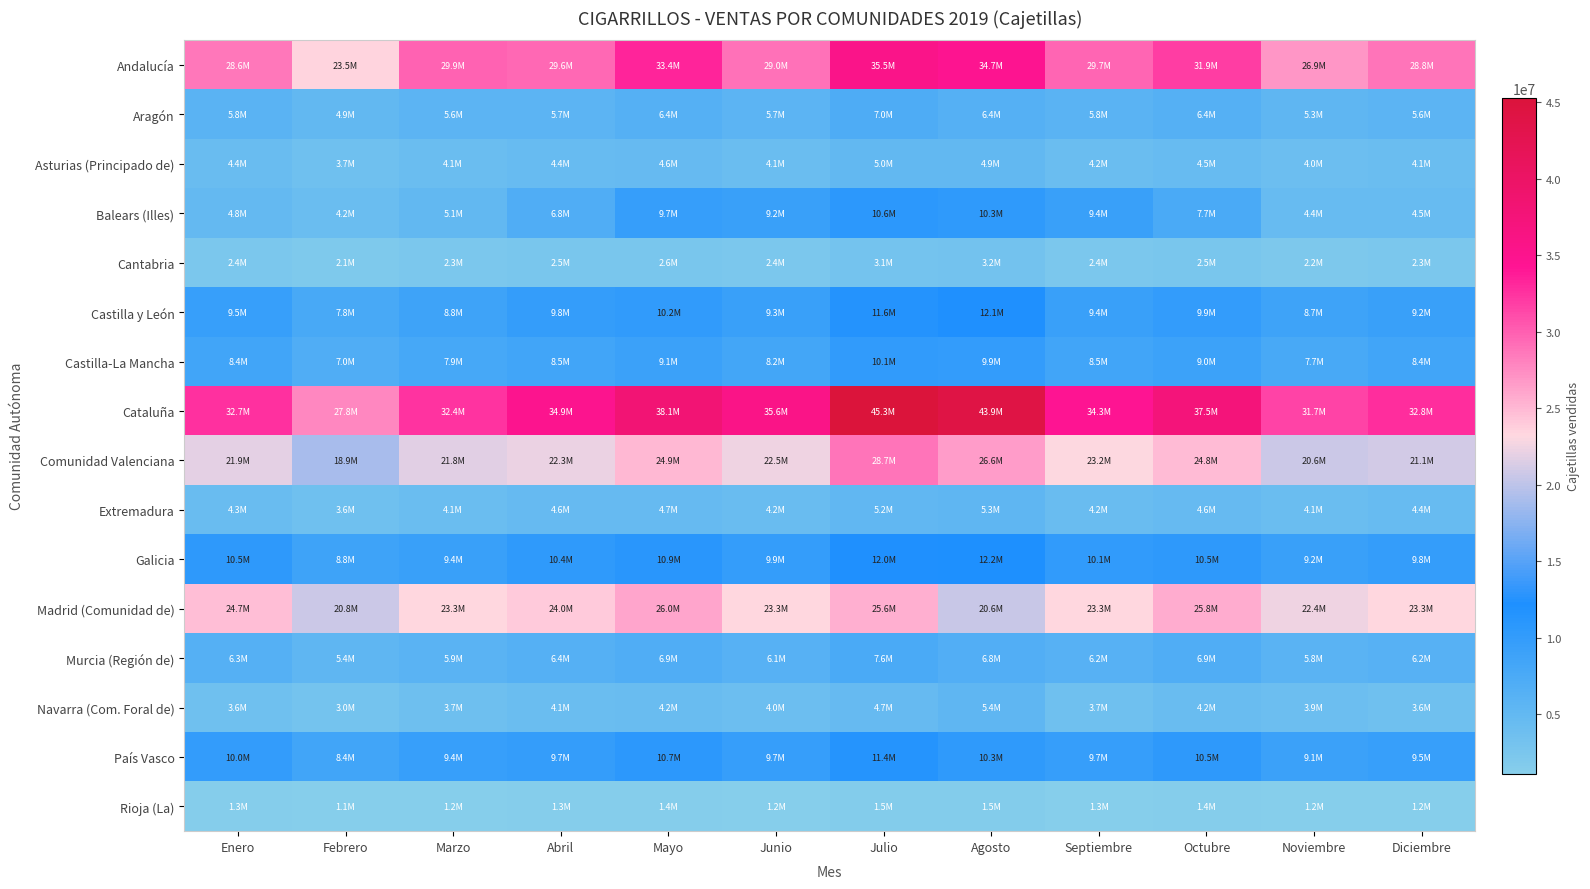

Rank the series by their maximum value, from highest to lowest.

Cataluña, Andalucía, Comunidad Valenciana, Madrid (Comunidad de), Galicia, Castilla y León, País Vasco, Balears (Illes), Castilla-La Mancha, Murcia (Región de), Aragón, Navarra (Com. Foral de), Extremadura, Asturias (Principado de), Cantabria, Rioja (La)